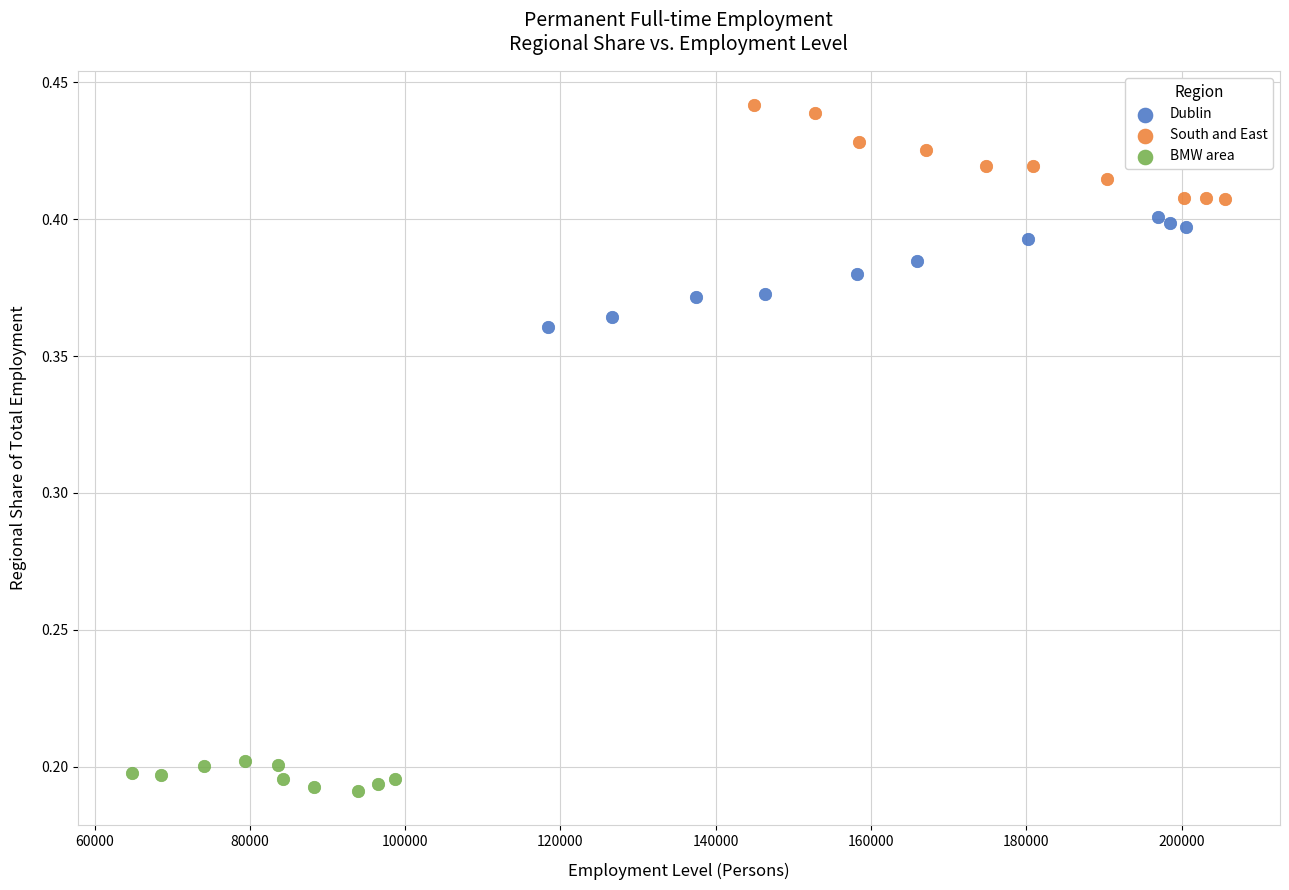

Which series contains the highest Y value?

South and East